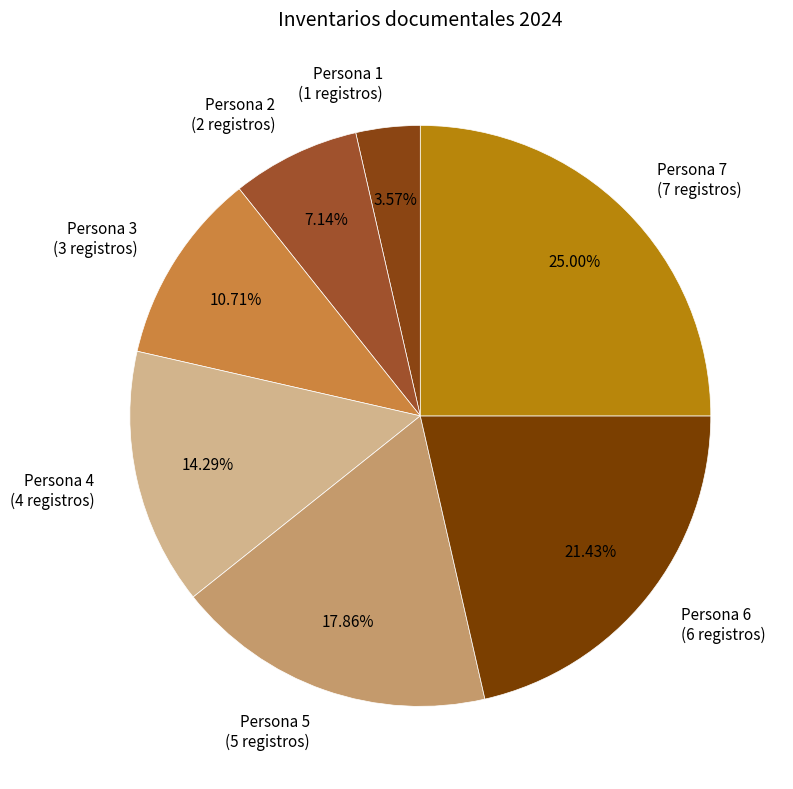

Does any single category account for the majority?

No